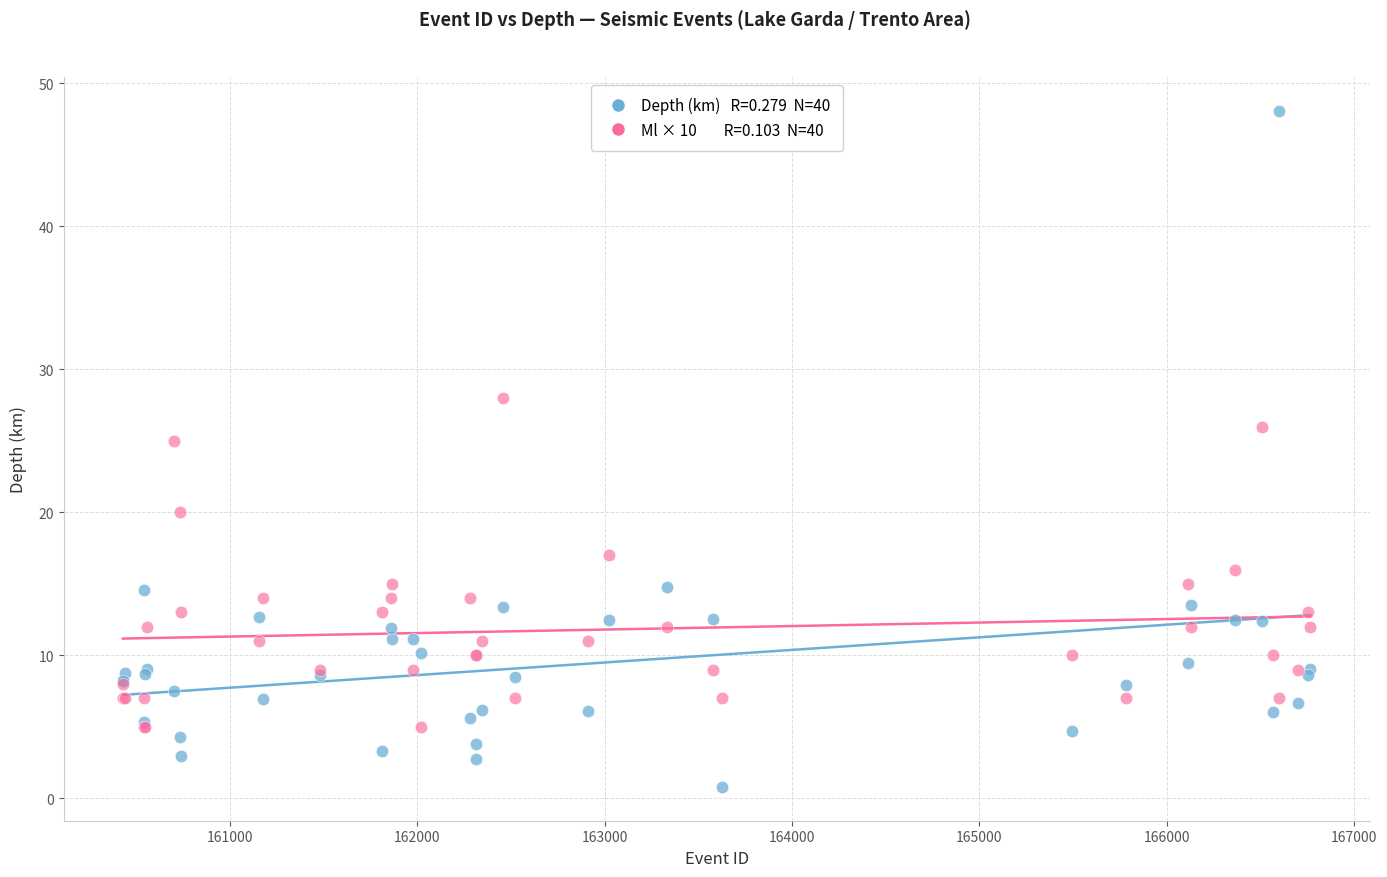

Across all series, what Y value is closest to 24?

25.0